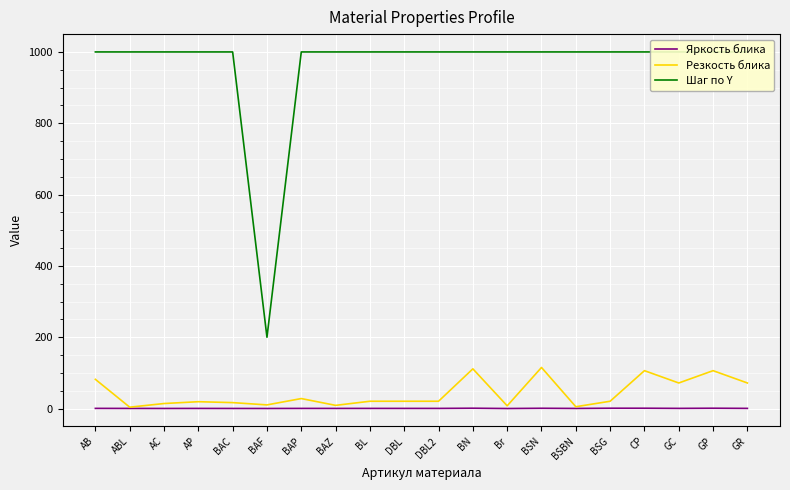

Reading left to right, extract all data points from this chart.

Яркость блика: 0.5	0.3	0.2	0.3	0.2	0.2	0.4	0.3	0.4	0.4	0.4	0.9	0.1	0.8	0.3	0.9	0.9	0.5	0.9	0.5
Резкость блика: 81.9	3.8	14.1	19.2	16.6	10.2	28.0	9.0	20.5	20.5	20.5	111.4	7.7	115.2	5.1	20.5	106.2	71.7	106.2	71.7
Шаг по Y: 1000.0	1000.0	1000.0	1000.0	1000.0	200.0	1000.0	1000.0	1000.0	1000.0	1000.0	1000.0	1000.0	1000.0	1000.0	1000.0	1000.0	1000.0	1000.0	1000.0